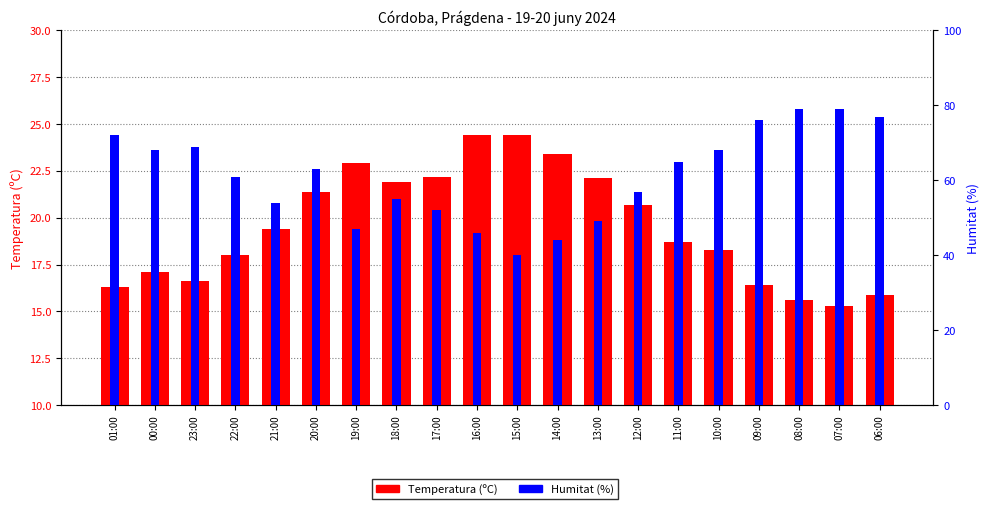

Reading left to right, what are all the values shown in this chart?

Temperatura (ºC): 01:00=16.3	00:00=17.1	23:00=16.6	22:00=18.0	21:00=19.4	20:00=21.4	19:00=22.9	18:00=21.9	17:00=22.2	16:00=24.4	15:00=24.4	14:00=23.4	13:00=22.1	12:00=20.7	11:00=18.7	10:00=18.3	09:00=16.4	08:00=15.6	07:00=15.3	06:00=15.9
Humitat (%): 01:00=72.0	00:00=68.0	23:00=69.0	22:00=61.0	21:00=54.0	20:00=63.0	19:00=47.0	18:00=55.0	17:00=52.0	16:00=46.0	15:00=40.0	14:00=44.0	13:00=49.0	12:00=57.0	11:00=65.0	10:00=68.0	09:00=76.0	08:00=79.0	07:00=79.0	06:00=77.0